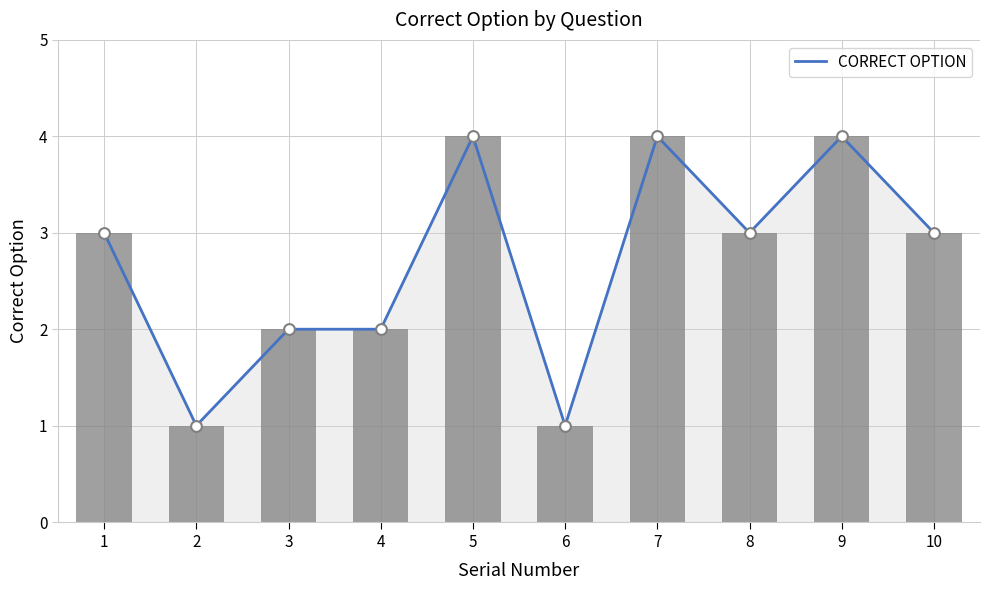

What is the change in value from 4 to 7?

+2